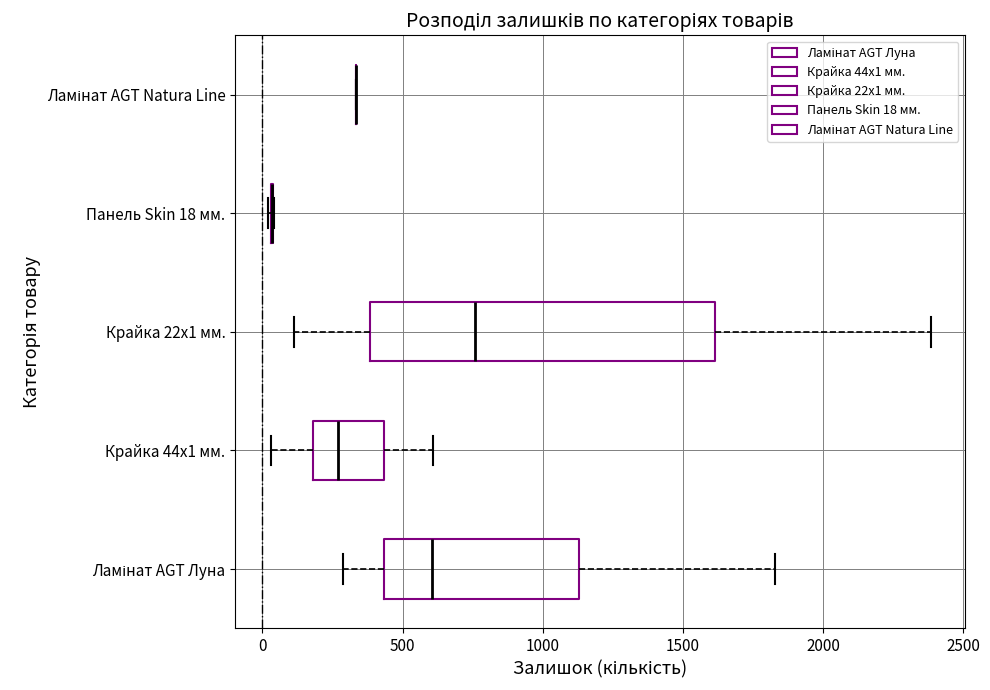

Which box is the widest, from its left edge to its right edge?

Крайка 22x1 мм.